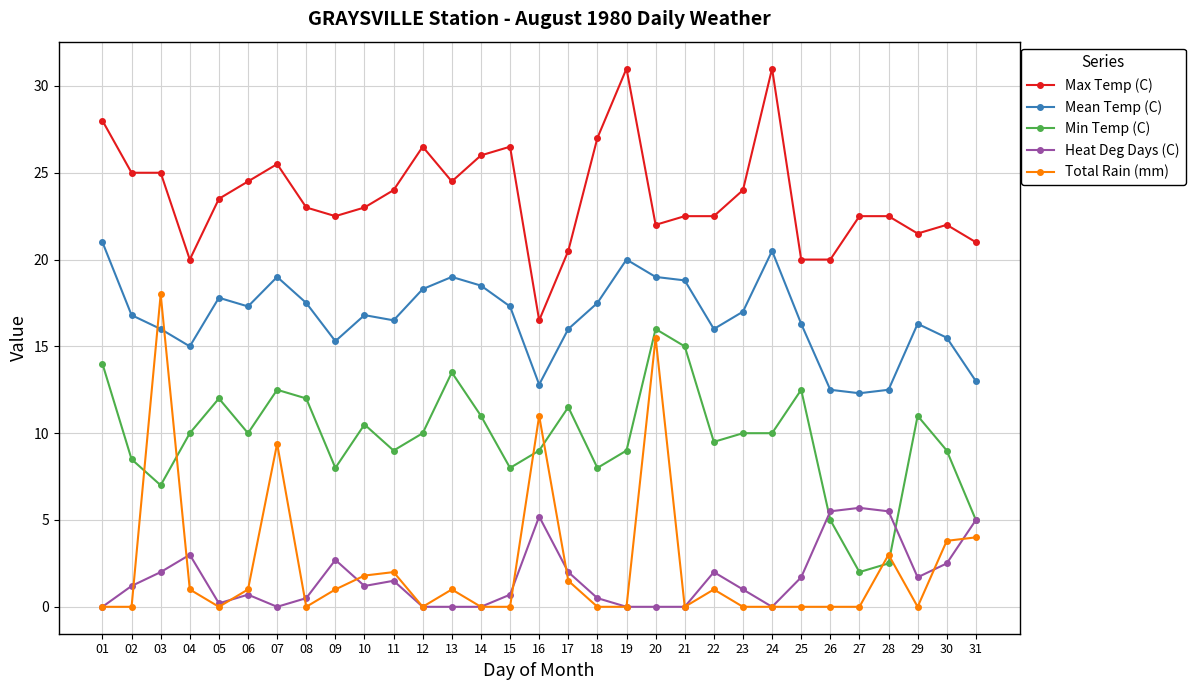

Is it true that Heat Deg Days (C) equals 0.2 at 05?

True